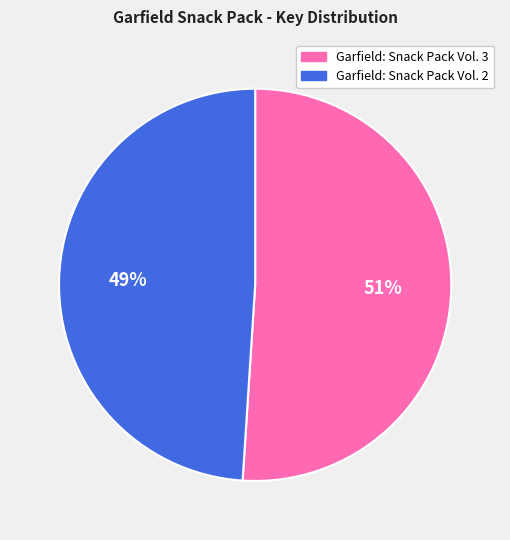

How many segments does this pie chart have?

2